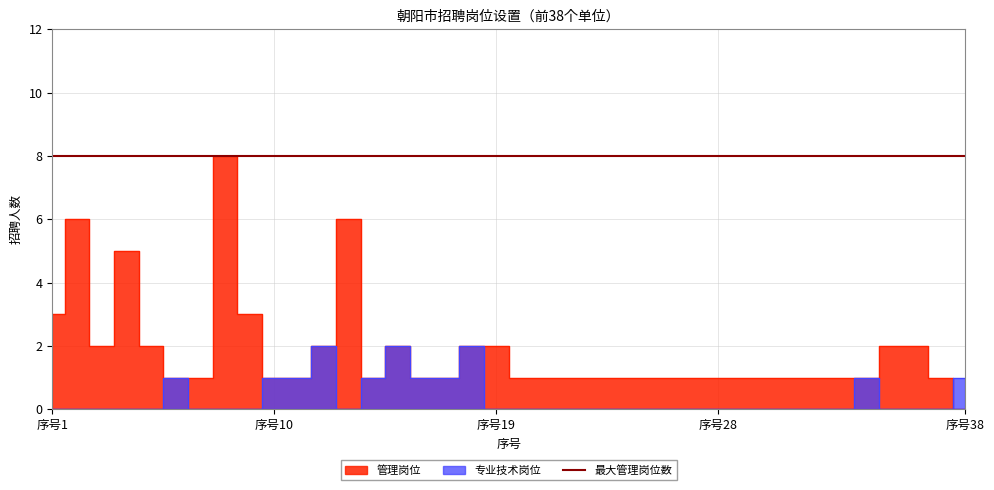

Between which two adjacent categories do 专业技术岗位 and 管理岗位 first intersect?

37 and 38